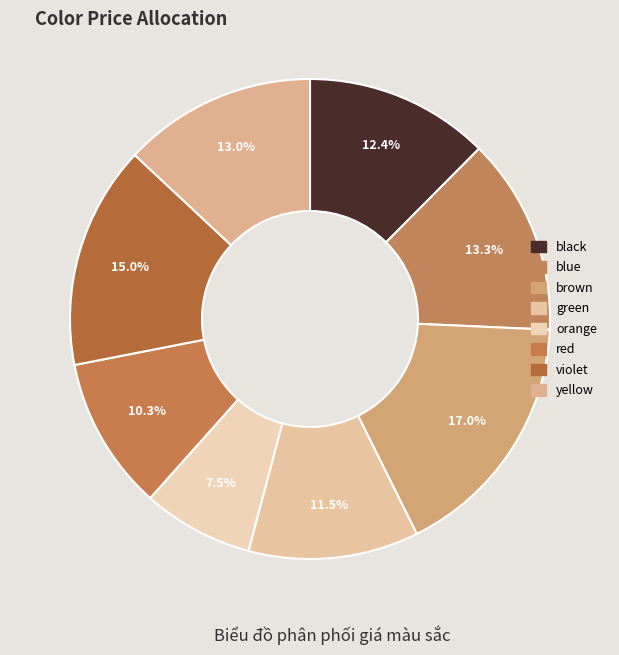

To the nearest percent, what percentage of the pie is violet?

15%